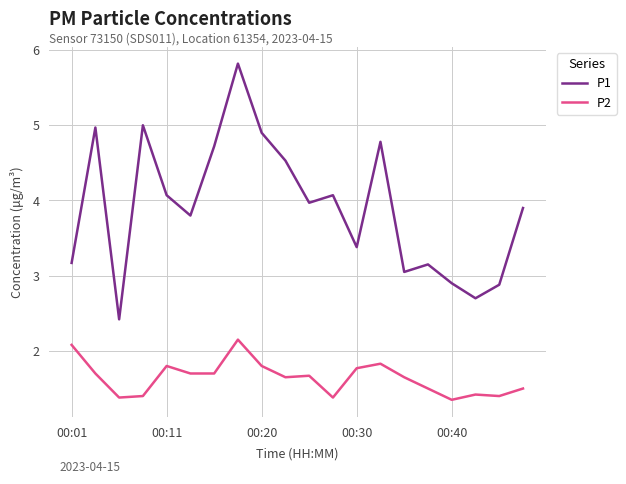

How many P2 values are between 1 and 2?

18